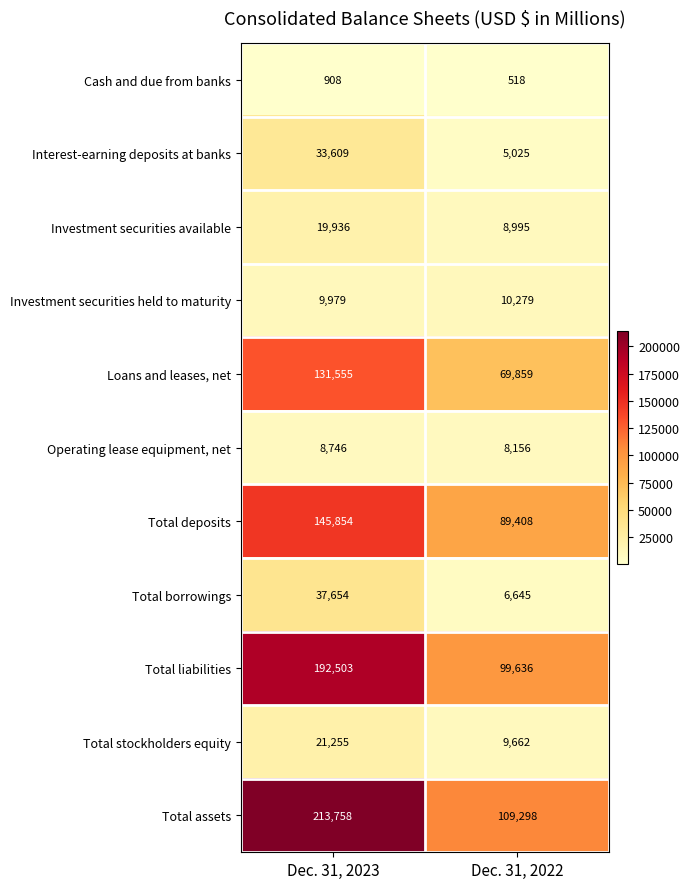

What is the minimum value for Total deposits?

89408